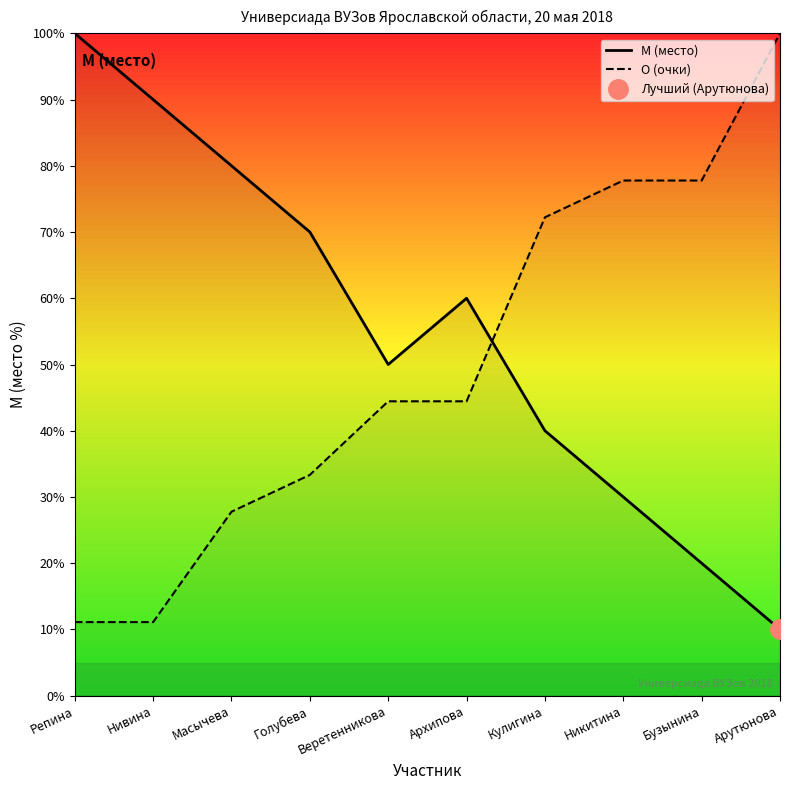

What is the sum of all О (очки) values?

500.0